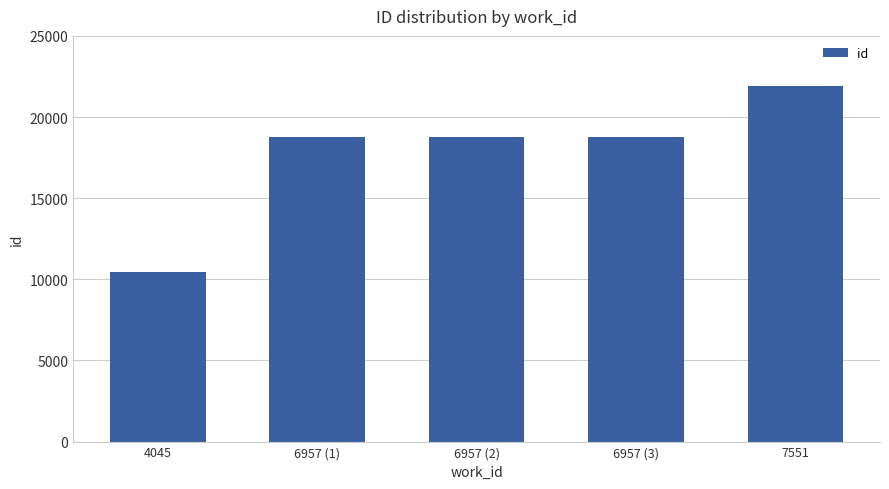

Where is the data nearest to the value 16184?

6957 (1)